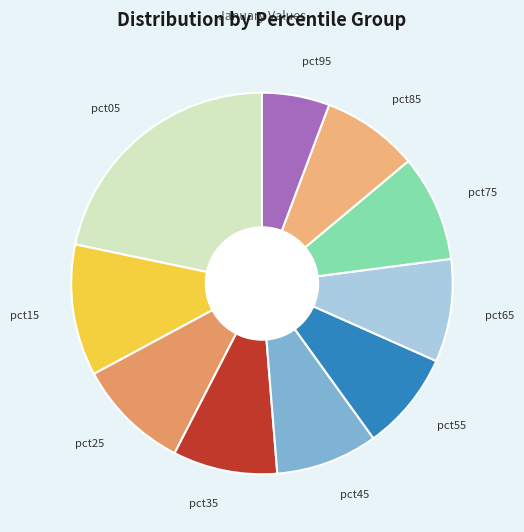

The pct95 slice represents 1% of the pie. True or false?

False